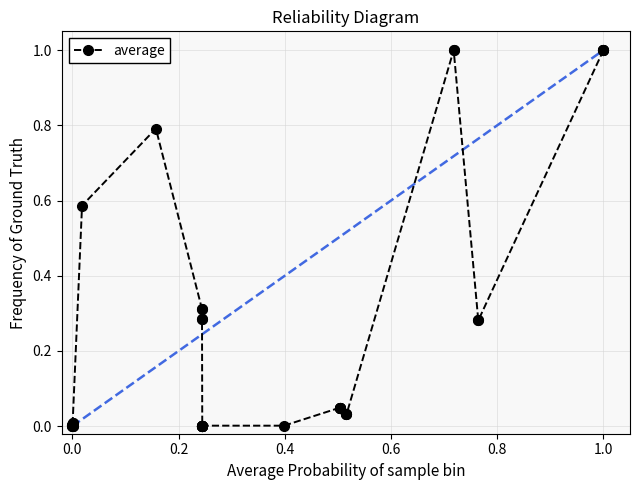

What is the sum of all values?

9.5